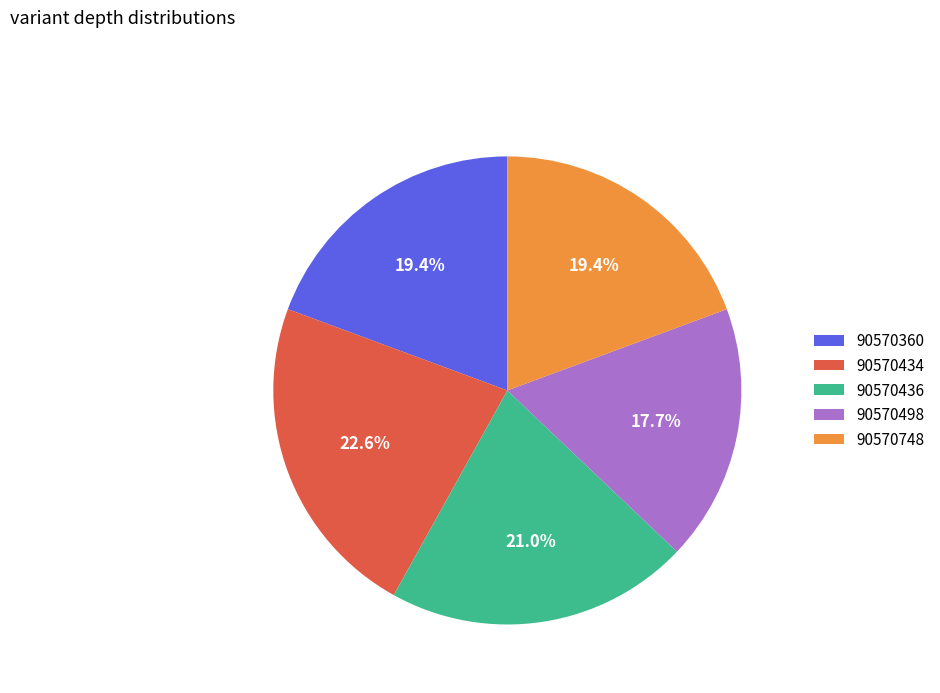

Which slice is the largest?

90570434